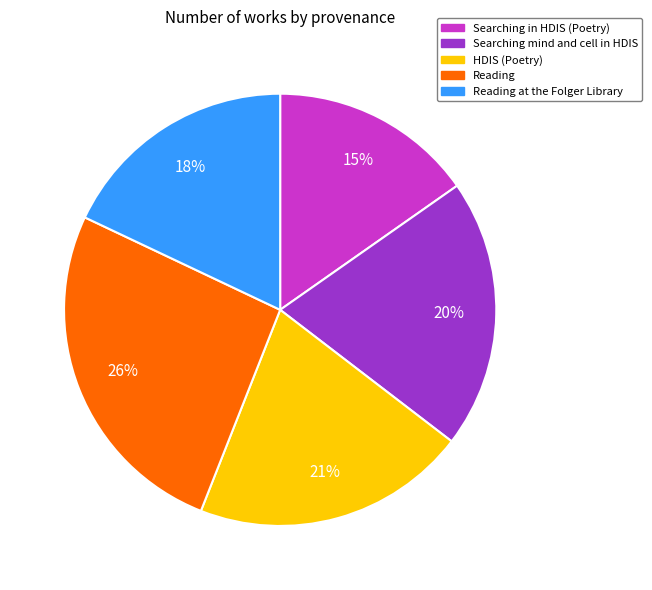

Which has a higher value, Searching in HDIS (Poetry) or Searching mind and cell in HDIS?

Searching mind and cell in HDIS